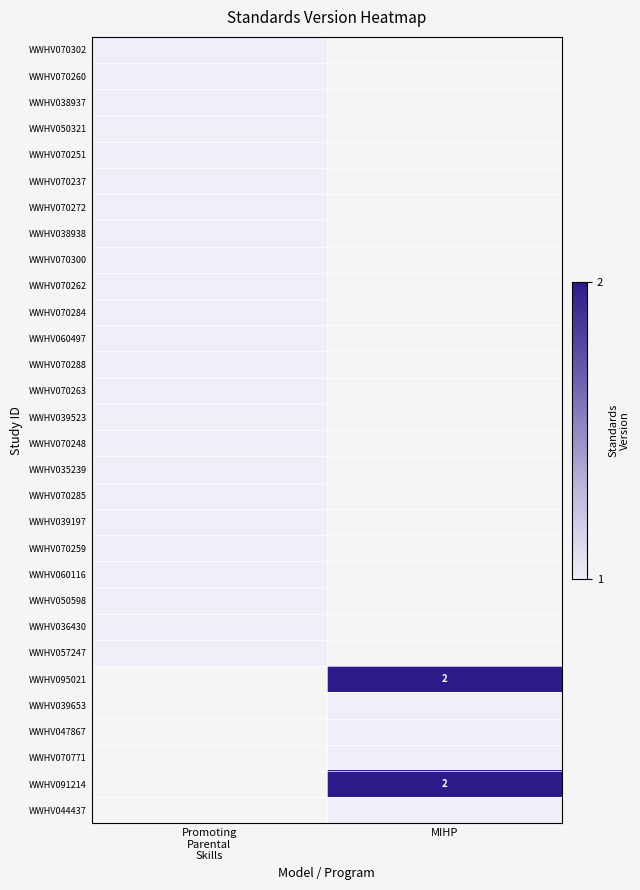

At MIHP, list the series in order from largest to smallest.

WWHV070302, WWHV070260, WWHV038937, WWHV050321, WWHV070251, WWHV070237, WWHV070272, WWHV038938, WWHV070300, WWHV070262, WWHV070284, WWHV060497, WWHV070288, WWHV070263, WWHV039523, WWHV070248, WWHV035239, WWHV070285, WWHV039197, WWHV070259, WWHV060116, WWHV050598, WWHV036430, WWHV057247, WWHV095021, WWHV091214, WWHV039653, WWHV047867, WWHV070771, WWHV044437